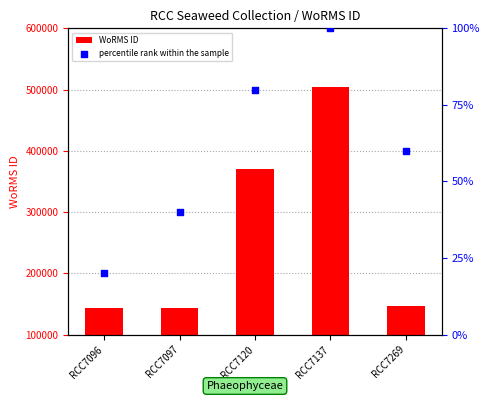

Which series reaches the minimum Y coordinate?

percentile rank within the sample